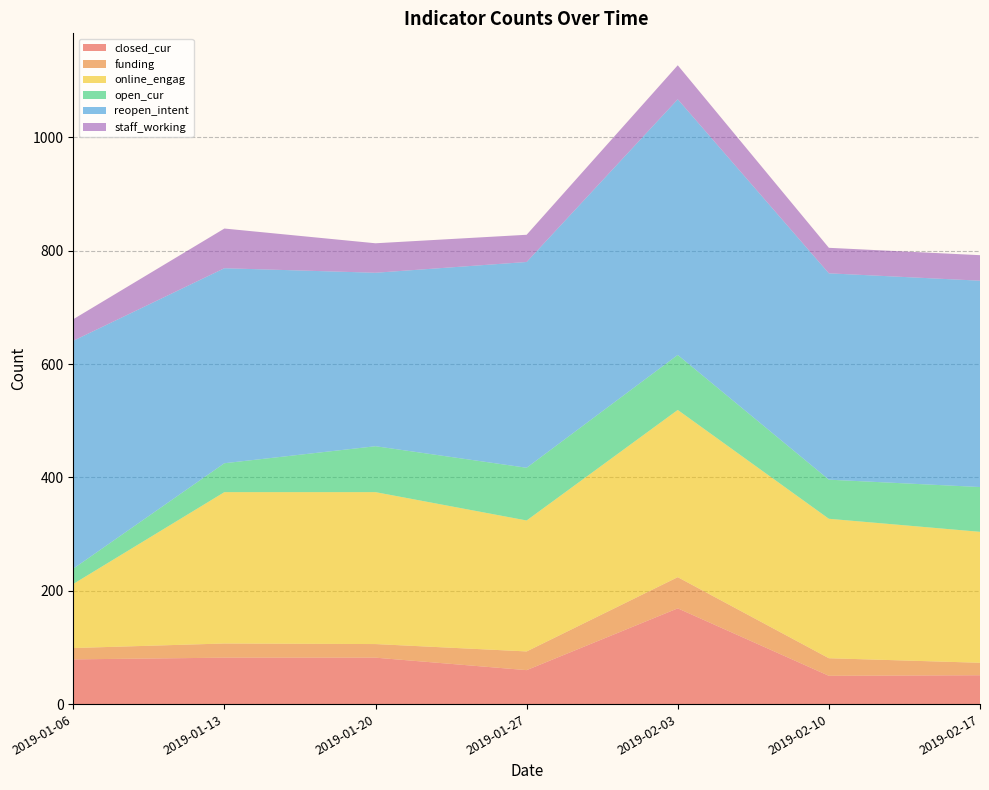

Reading right to left, what are all the values shown in this chart?

closed_cur: 2019-02-17=51	2019-02-10=50	2019-02-03=169	2019-01-27=60	2019-01-20=82	2019-01-13=82	2019-01-06=79
funding: 2019-02-17=22	2019-02-10=31	2019-02-03=55	2019-01-27=33	2019-01-20=24	2019-01-13=25	2019-01-06=20
online_engag: 2019-02-17=231	2019-02-10=246	2019-02-03=295	2019-01-27=231	2019-01-20=268	2019-01-13=267	2019-01-06=113
open_cur: 2019-02-17=79	2019-02-10=69	2019-02-03=97	2019-01-27=93	2019-01-20=81	2019-01-13=51	2019-01-06=27
reopen_intent: 2019-02-17=364	2019-02-10=364	2019-02-03=451	2019-01-27=363	2019-01-20=306	2019-01-13=344	2019-01-06=402
staff_working: 2019-02-17=45	2019-02-10=45	2019-02-03=60	2019-01-27=48	2019-01-20=52	2019-01-13=70	2019-01-06=38